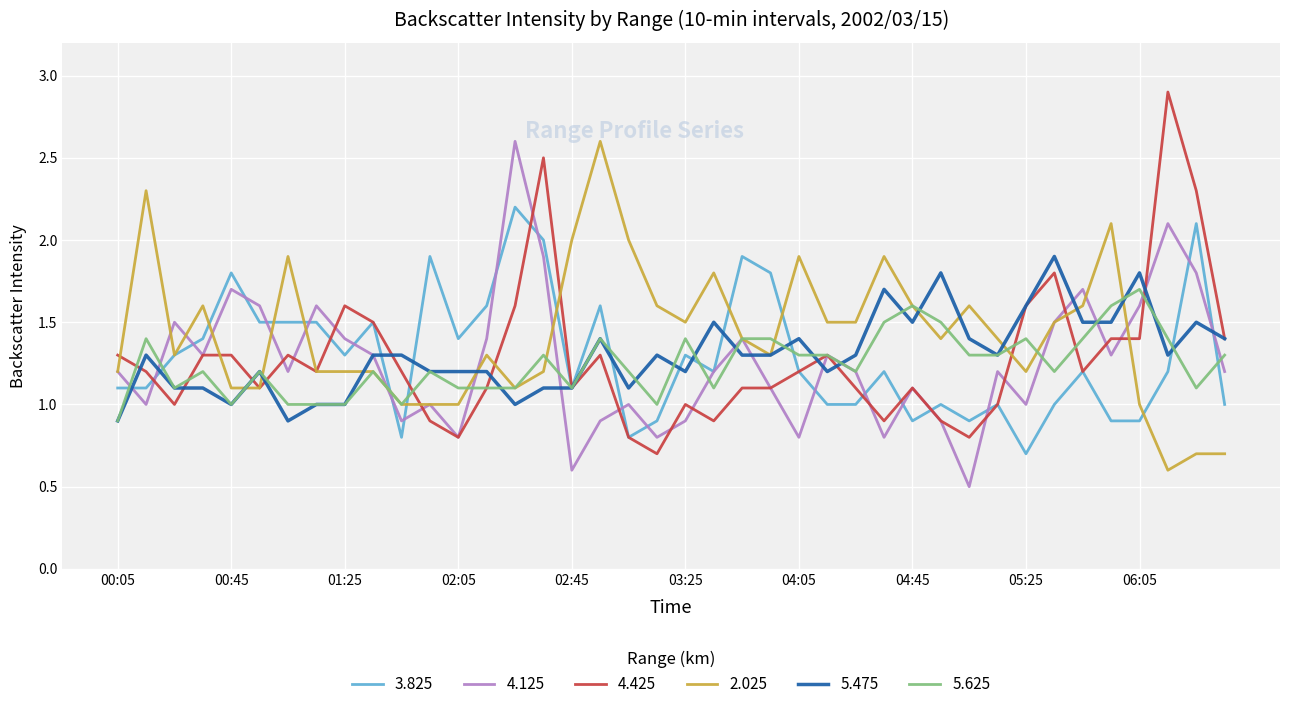

What is the greatest value displayed?

2.9